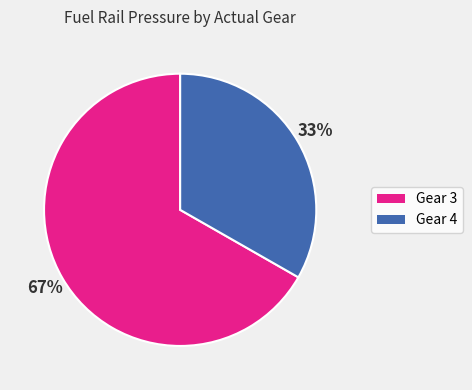

How many segments does this pie chart have?

2